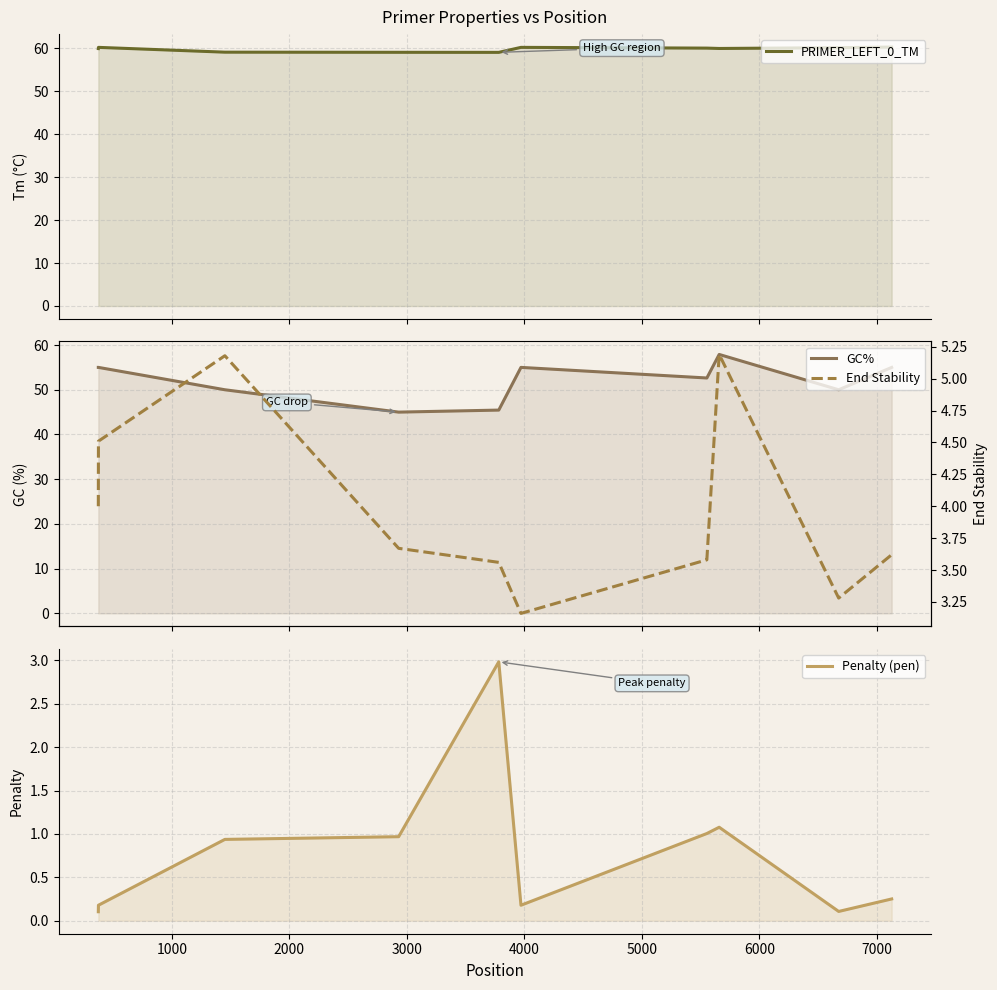

True or false: Penalty (pen) and End Stability cross at least once.

False